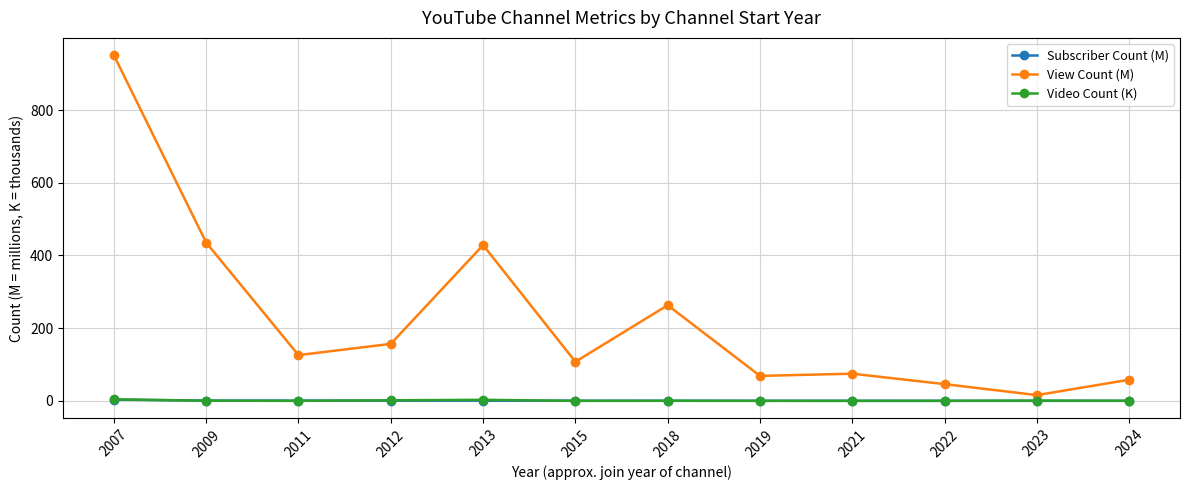

Which series has the widest spread of values?

View Count (M)